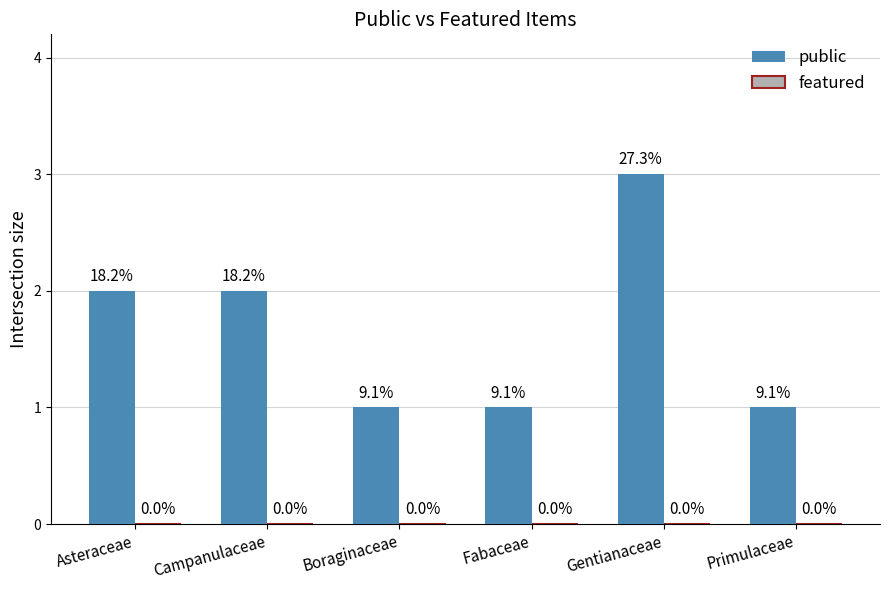

At which category does the chart reach its minimum across all series?

Asteraceae